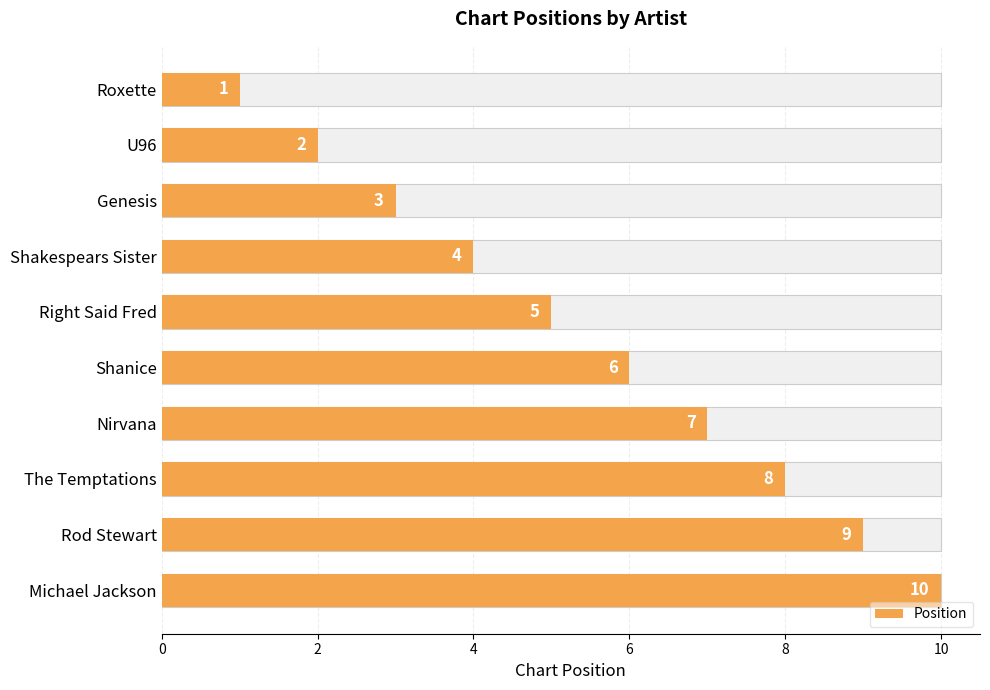

What is the greatest value displayed?

10